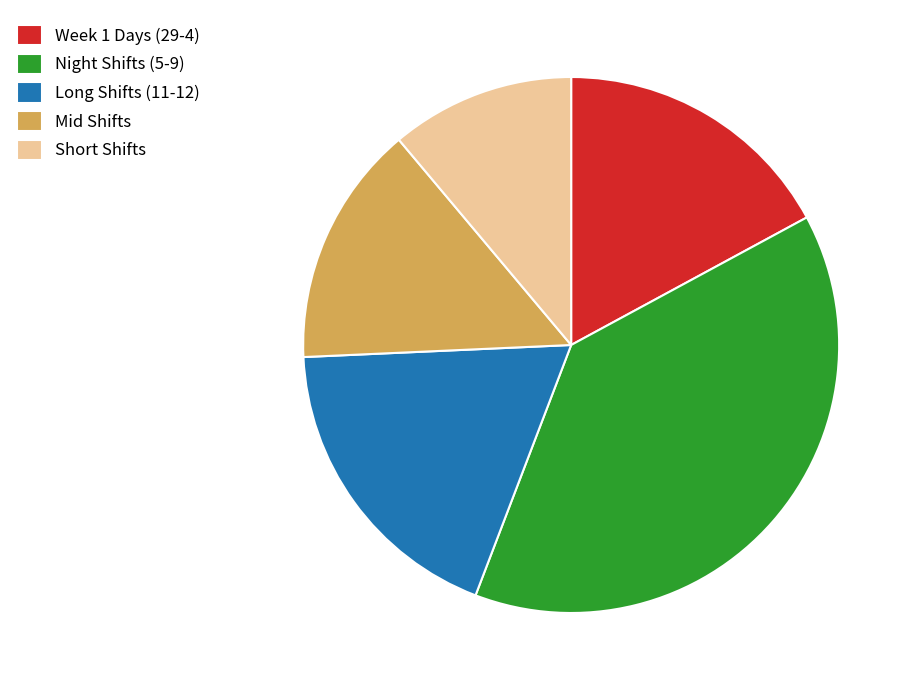

What is the largest slice in the pie chart?

Night Shifts (5-9)